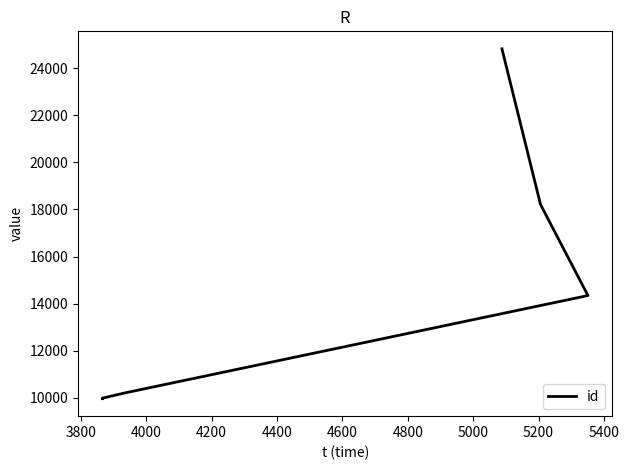

True or false: the data shows 37478 at 4600.

False